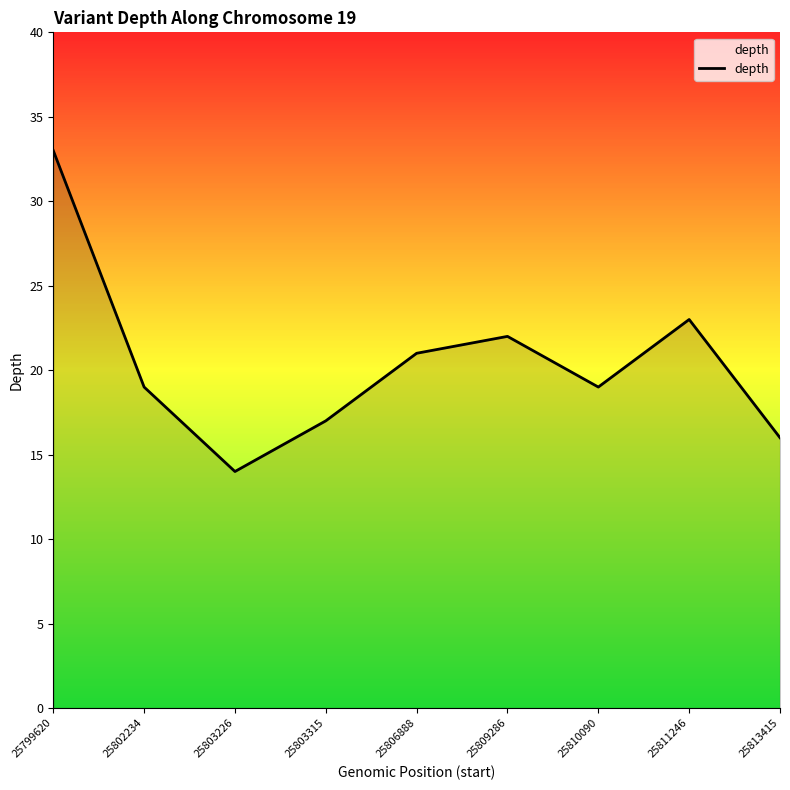

Approximately how many times larger is the value at 25810090 compared to 25799620?

0.6